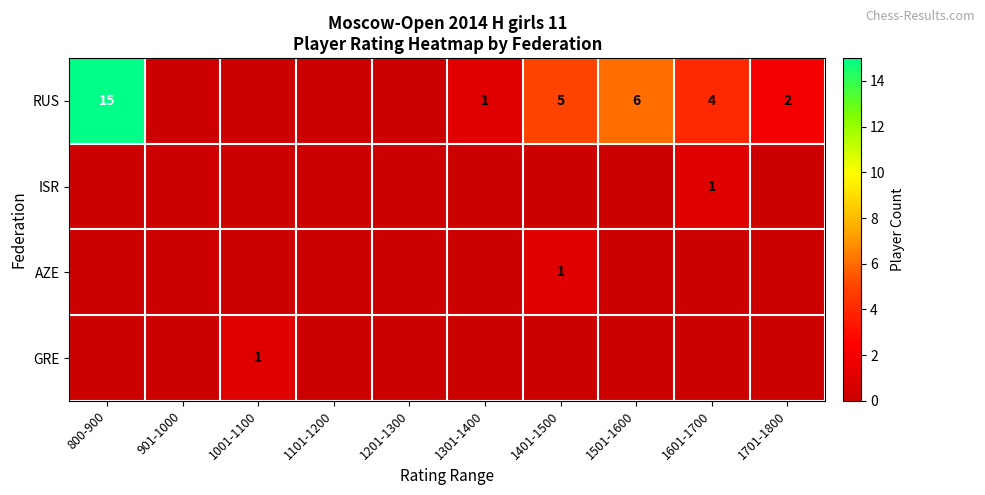

At how many categories does at least one series exceed 4?

3